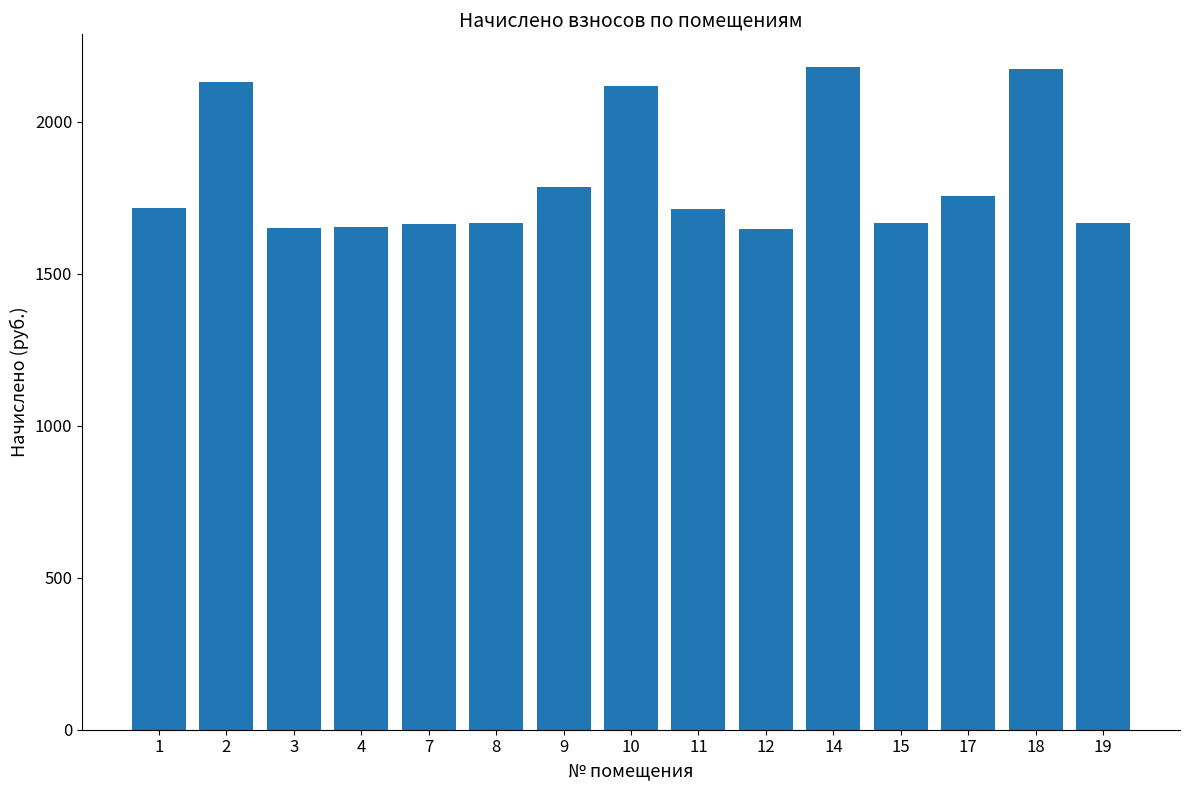

What is the change in value from 10 to 11?

-401.9